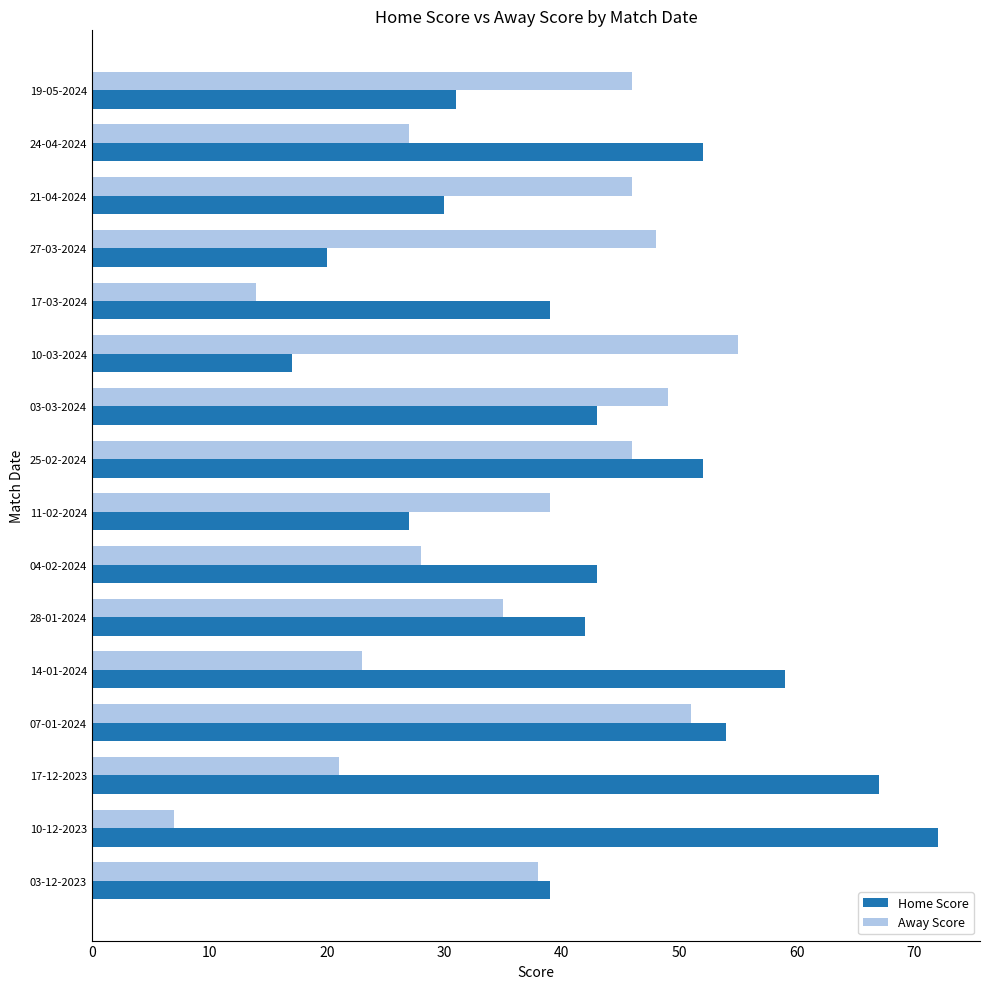

What is the total value across all series at 10-12-2023?

79